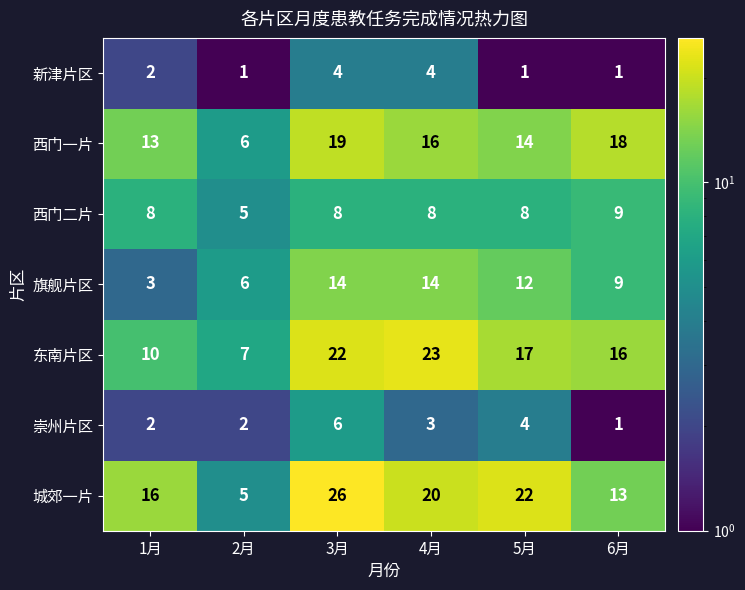

At 5月, list the series in order from smallest to largest.

新津片区, 崇州片区, 西门二片, 旗舰片区, 西门一片, 东南片区, 城郊一片